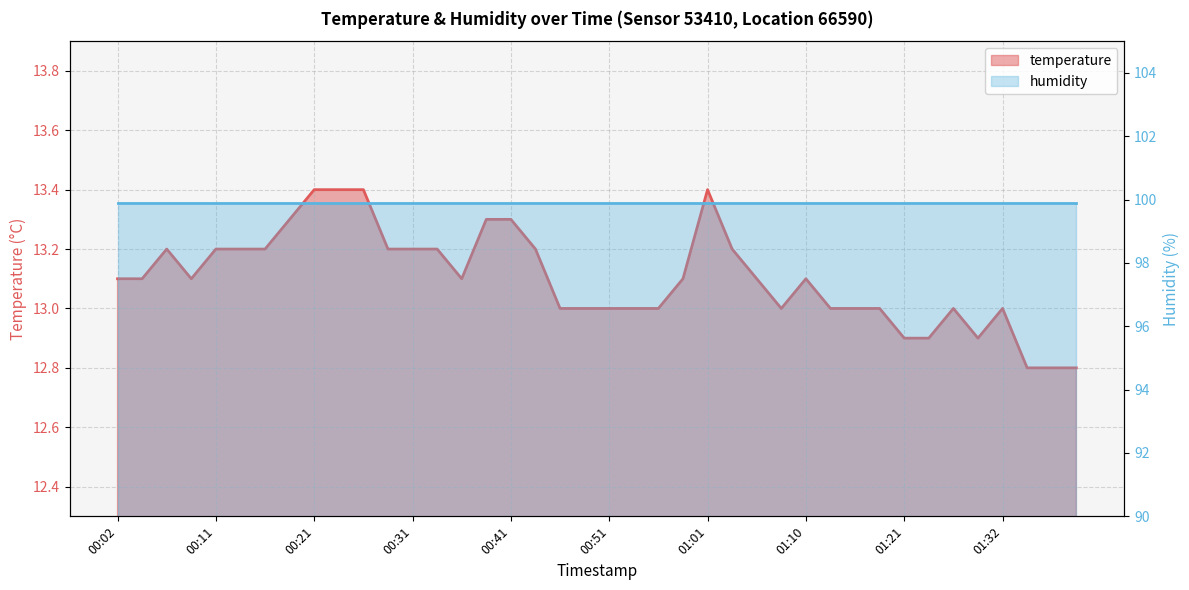

Reading left to right, transcribe all the data shown in this chart.

13.1	13.1	13.2	13.1	13.2	13.2	13.2	13.3	13.4	13.4	13.4	13.2	13.2	13.2	13.1	13.3	13.3	13.2	13.0	13.0	13.0	13.0	13.0	13.1	13.4	13.2	13.1	13.0	13.1	13.0	13.0	13.0	12.9	12.9	13.0	12.9	13.0	12.8	12.8	12.8